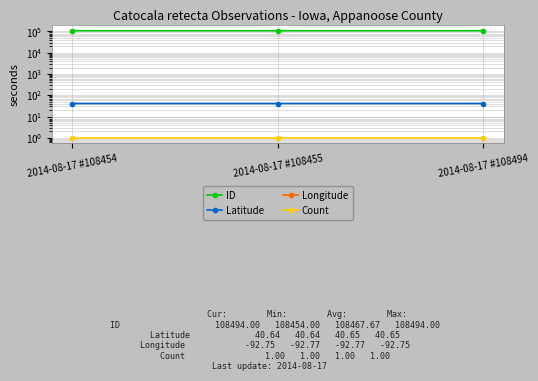

What is the value of the Count point at the 2nd from the left?

1.0